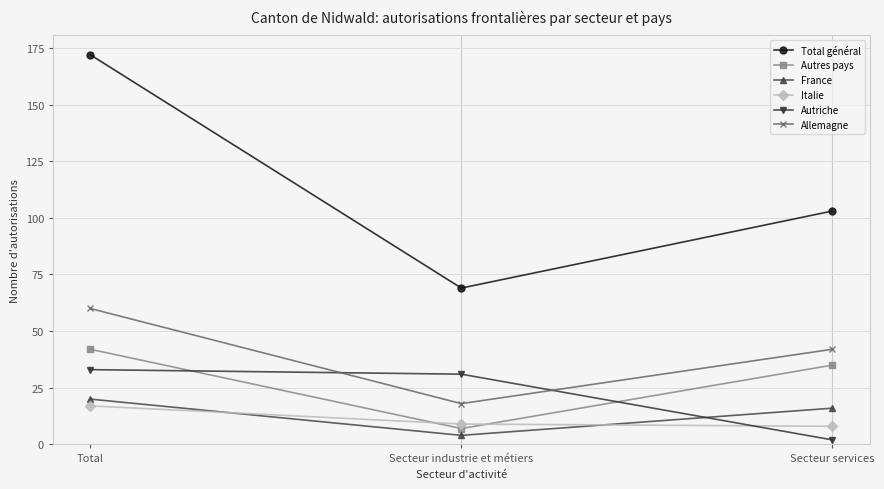

What position from the left is Secteur services?

3